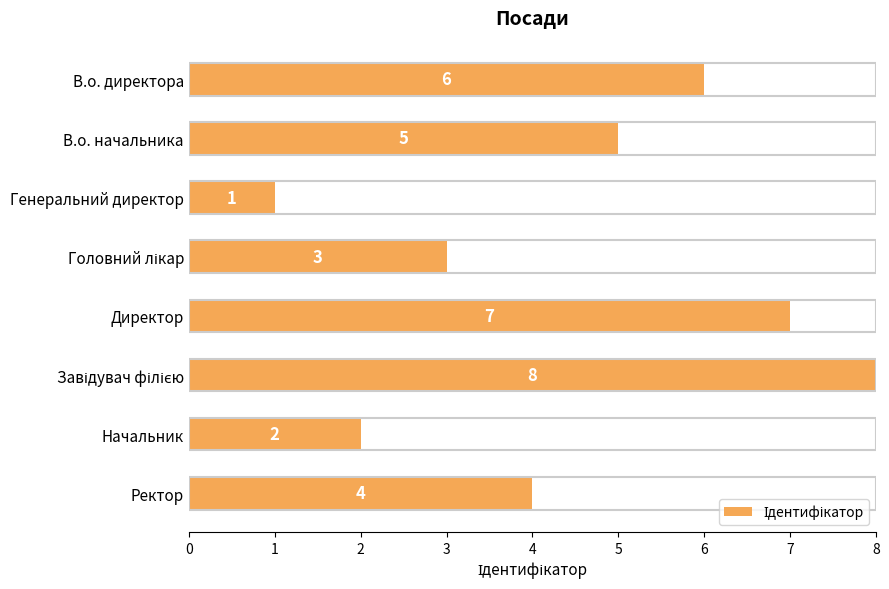

Does the chart contain stacked bars?

No